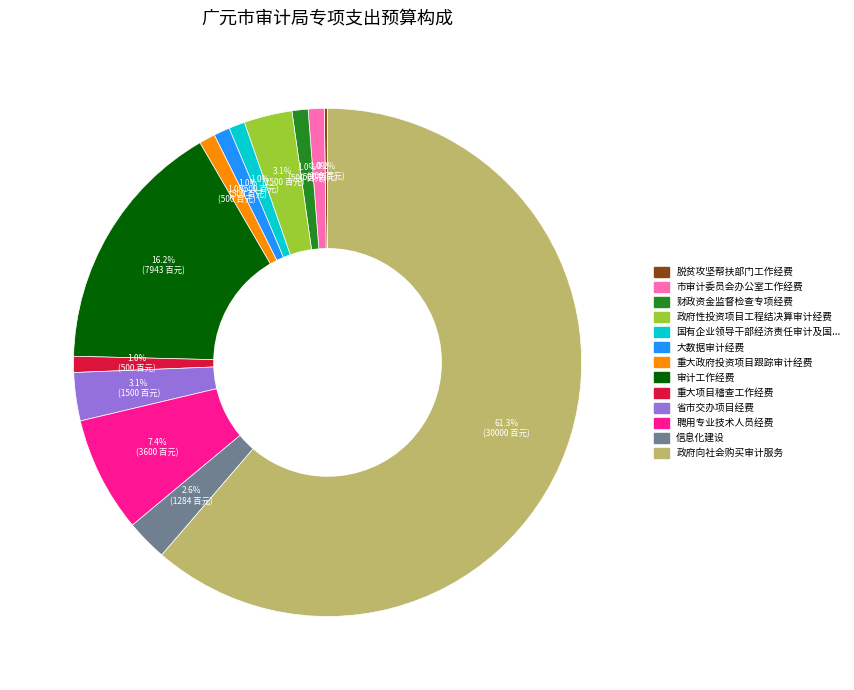

Is there any slice that represents more than half of the pie?

Yes